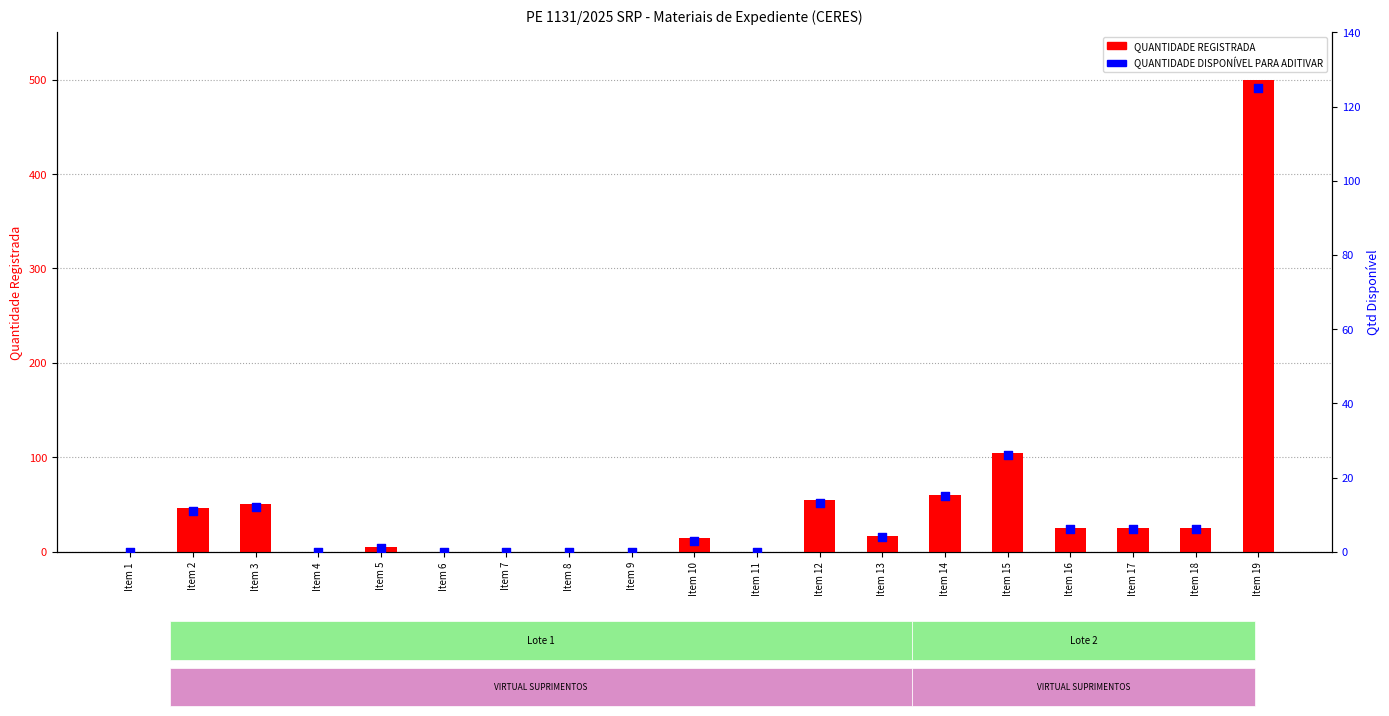

Is the value of QUANTIDADE DISPONÍVEL PARA ADITIVAR at Item 15 greater than the value of QUANTIDADE REGISTRADA at Item 14?

No